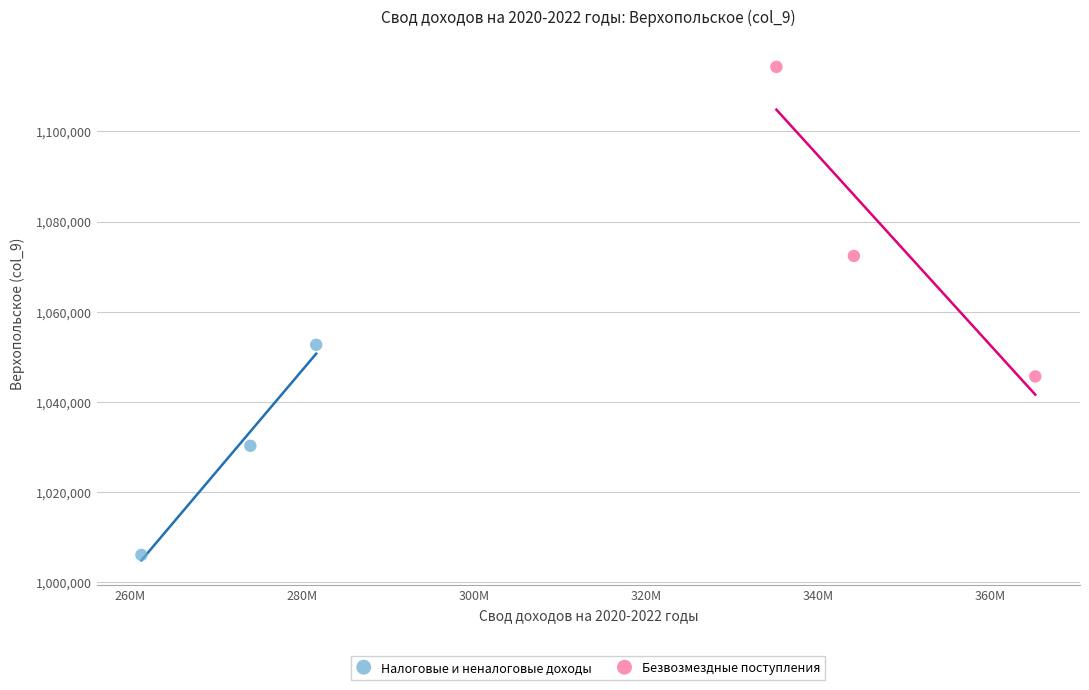

Which series contains the lowest Y value?

Налоговые и неналоговые доходы